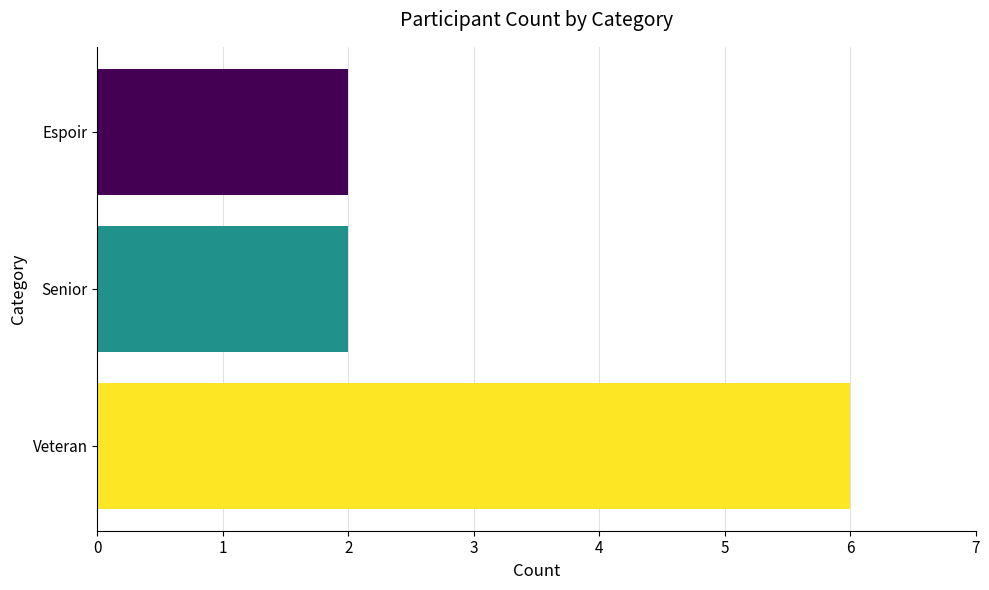

What is the maximum value shown in the chart?

6